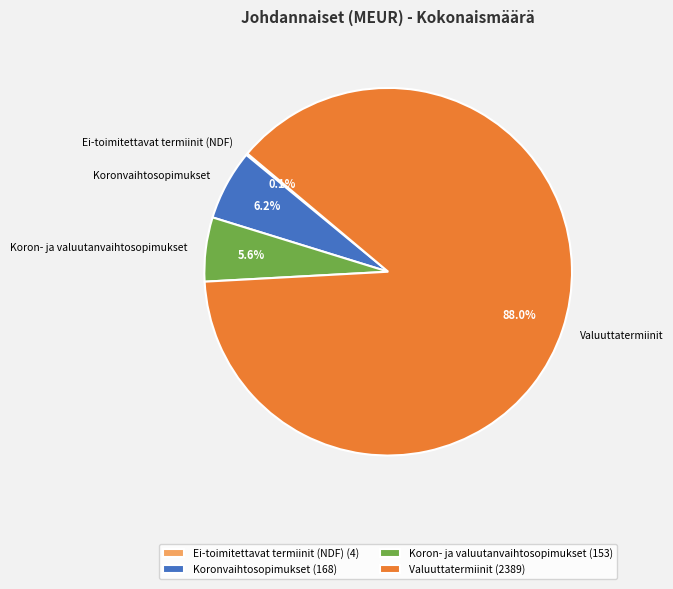

Is it true that Koron- ja valuutanvaihtosopimukset is 16% of the pie?

False